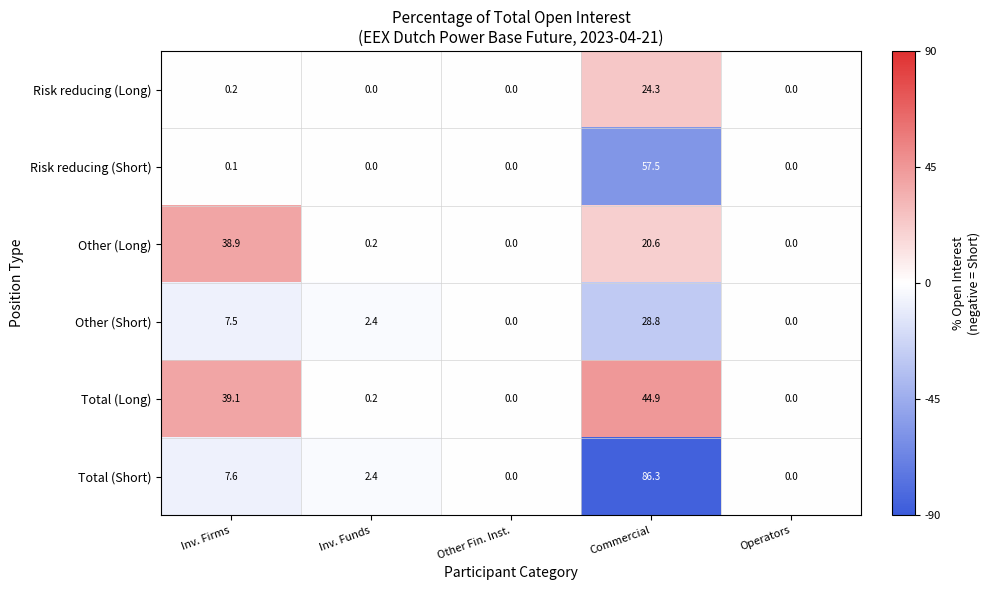

Which category has the highest value in the Risk reducing (Short) series?

Commercial